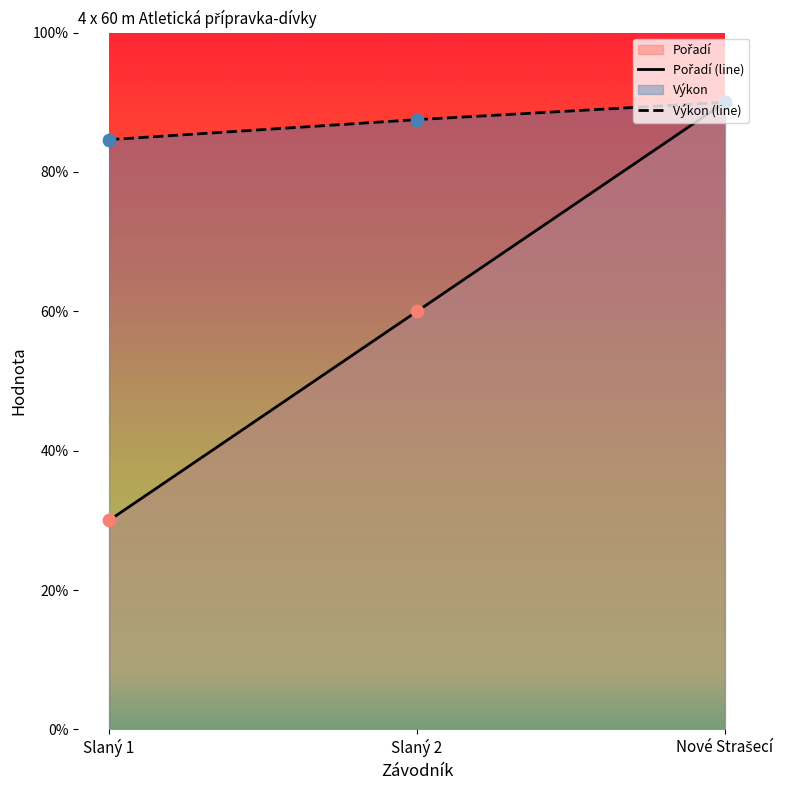

Which series reaches the minimum Y coordinate?

Pořadí